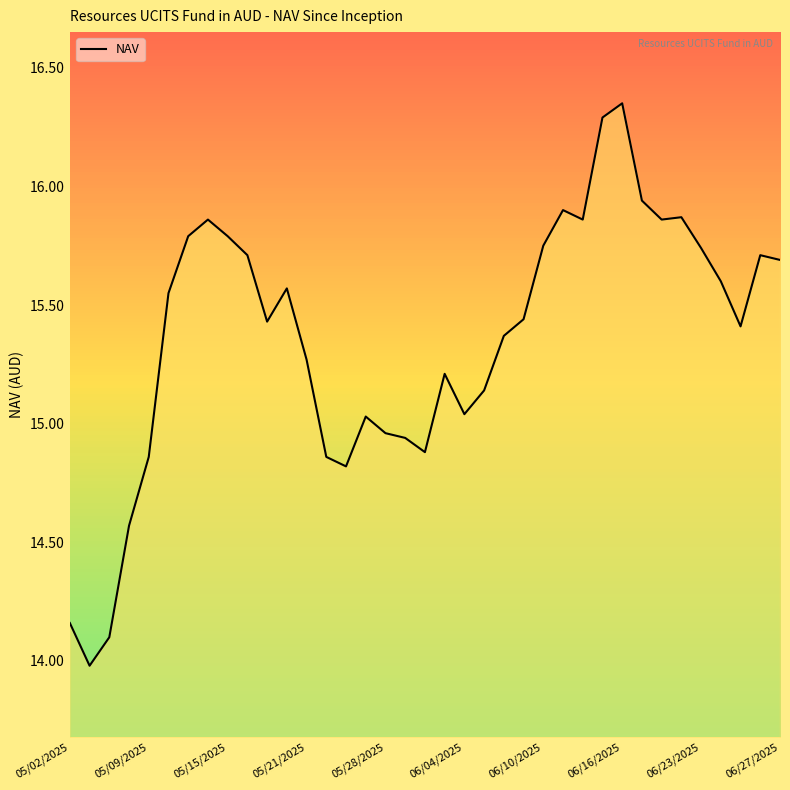

What is the difference between the maximum and minimum values?

2.4